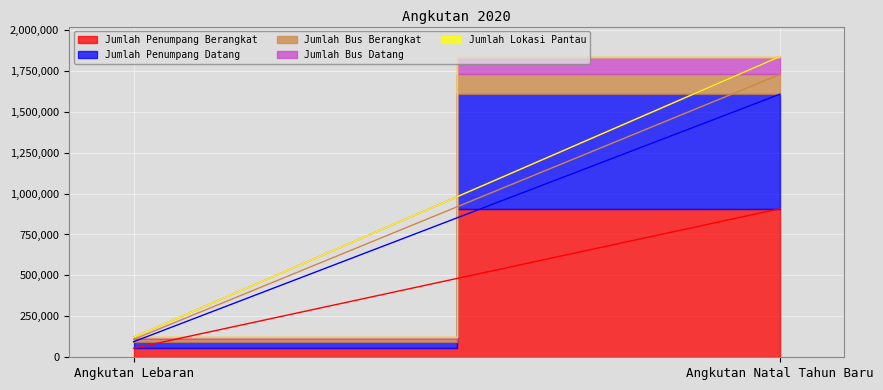

At how many categories does at least one series exceed 213607?

1